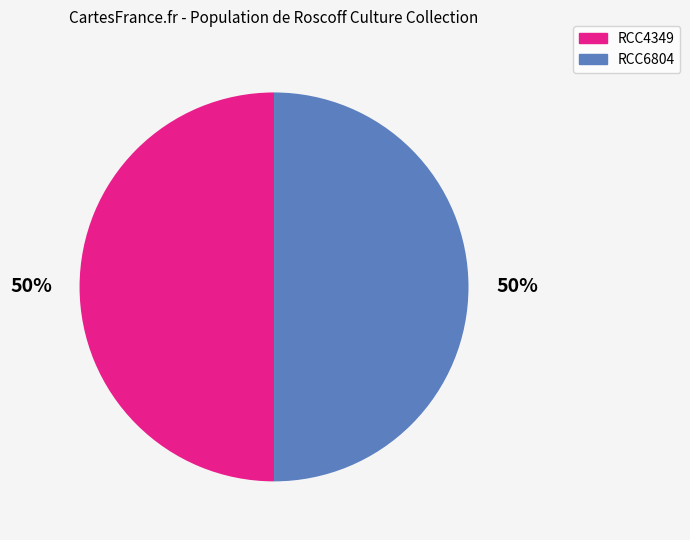

Do RCC6804 and RCC4349 together represent more than half of the pie?

Yes